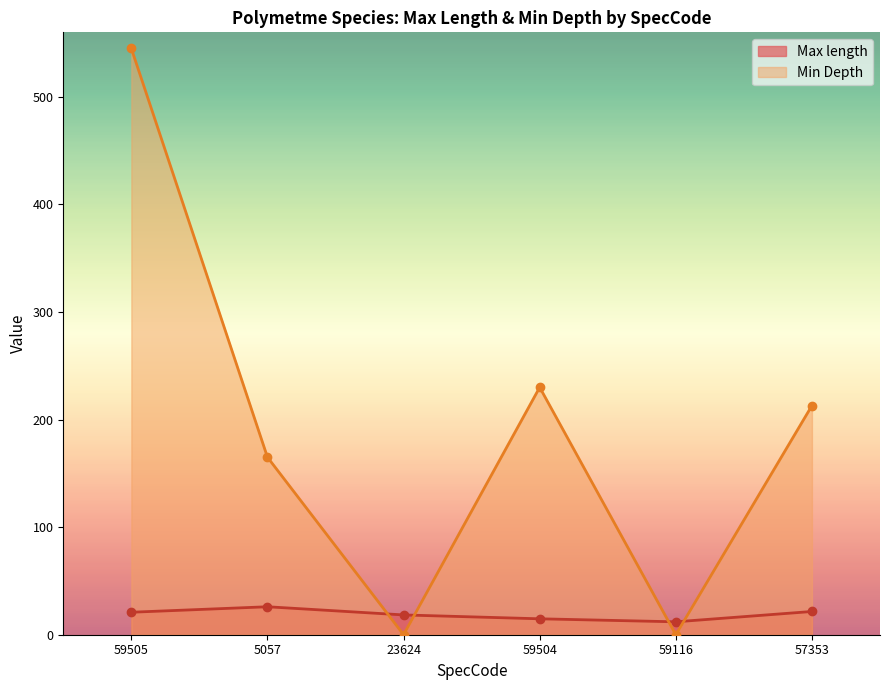

What is the maximum value for Min Depth?

545.0